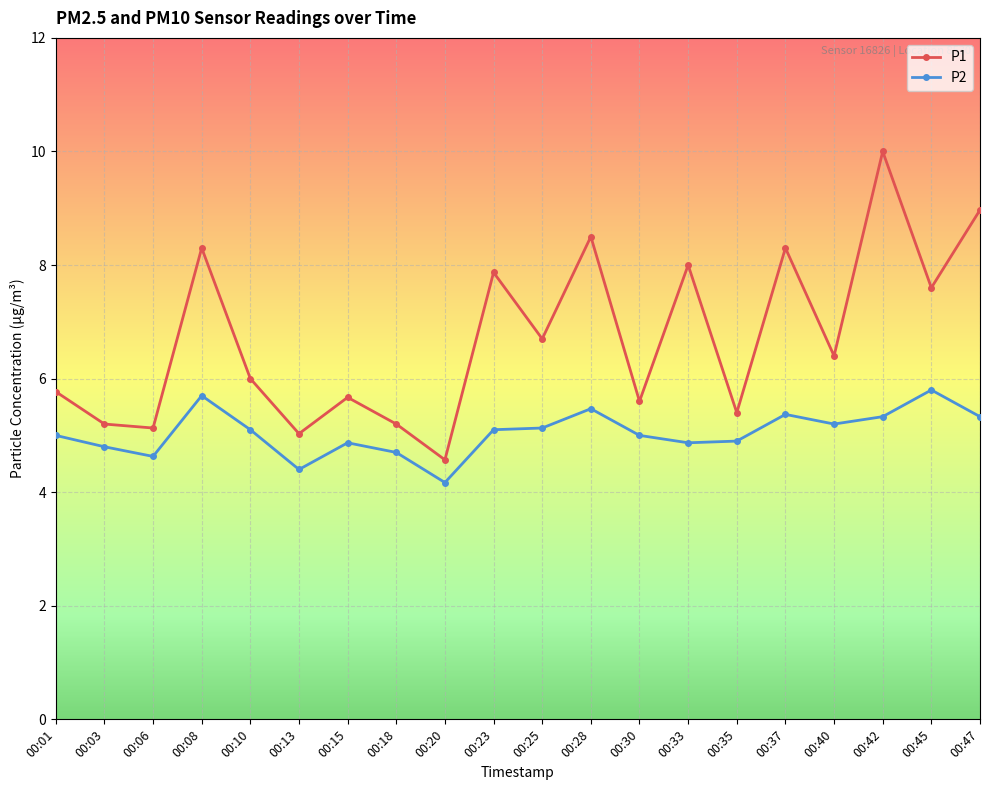

What is the maximum value shown in the chart?

10.0